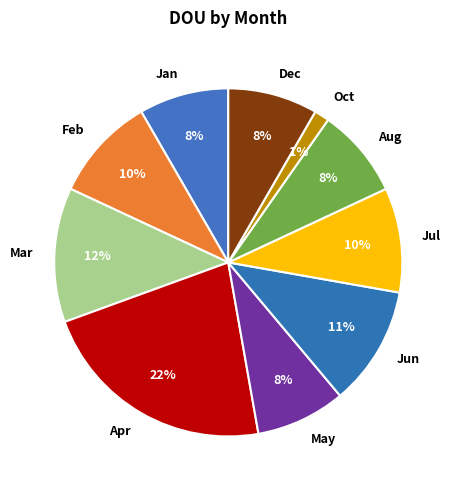

Combined, do Aug and Mar account for over 50%?

No